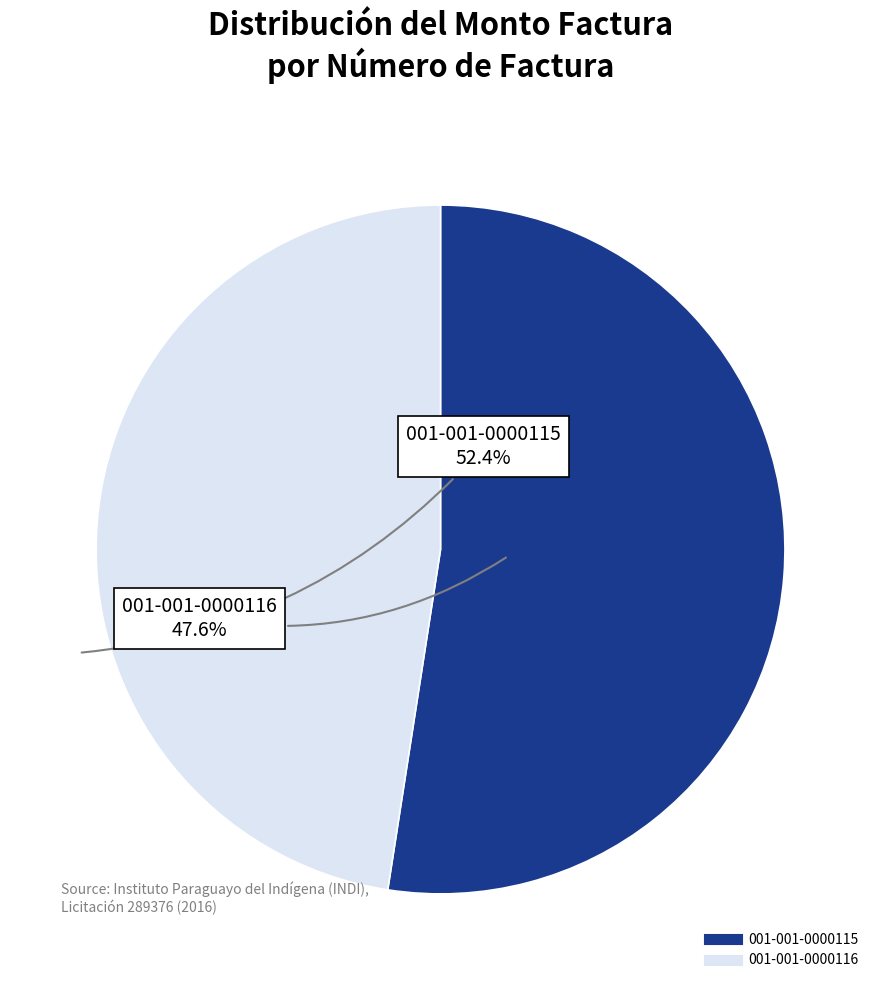

Is it true that 001-001-0000115 is 52% of the pie?

True